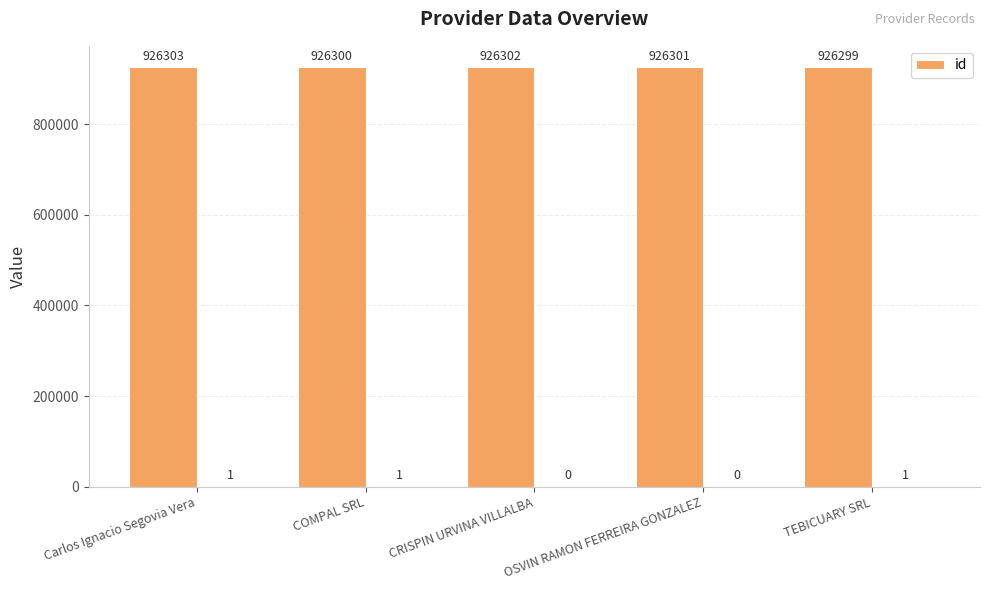

What is the value of the 3rd bar from the left?

926302